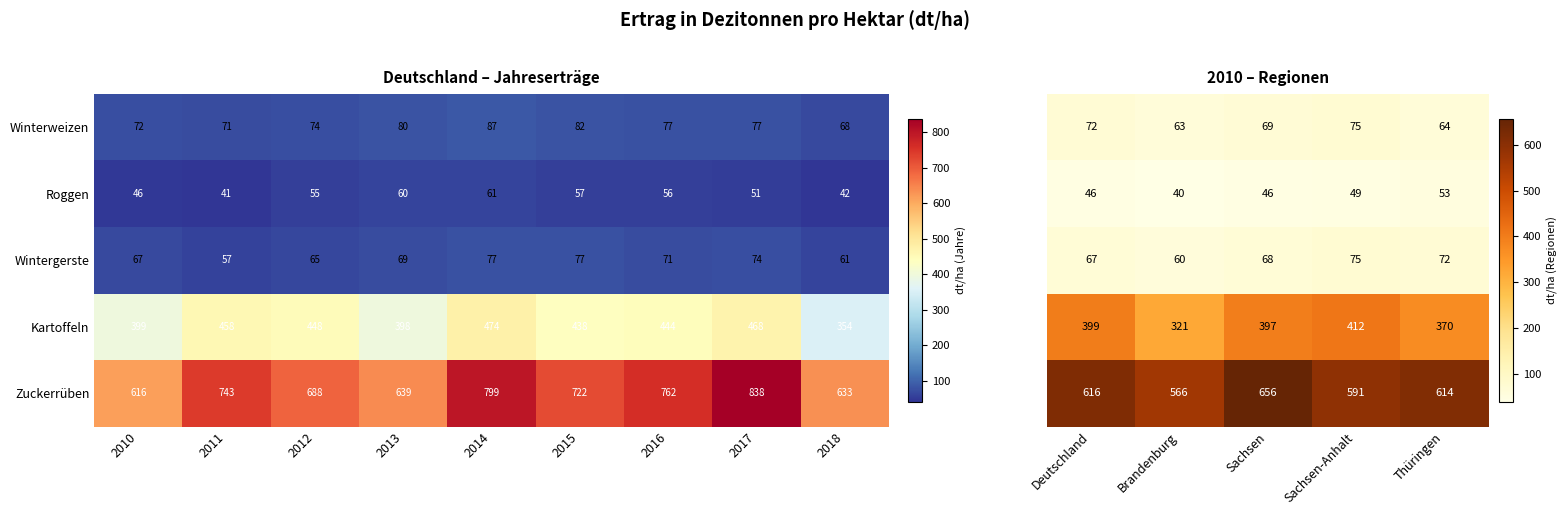

What value does the Wintergerste series have at 2013?

69